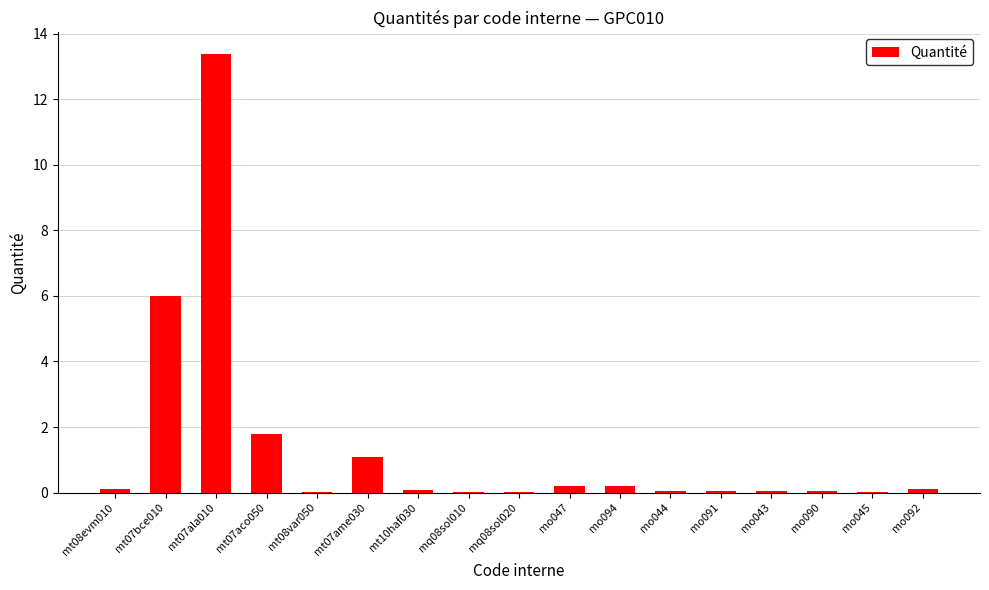

Count the number of categories in the chart.

17